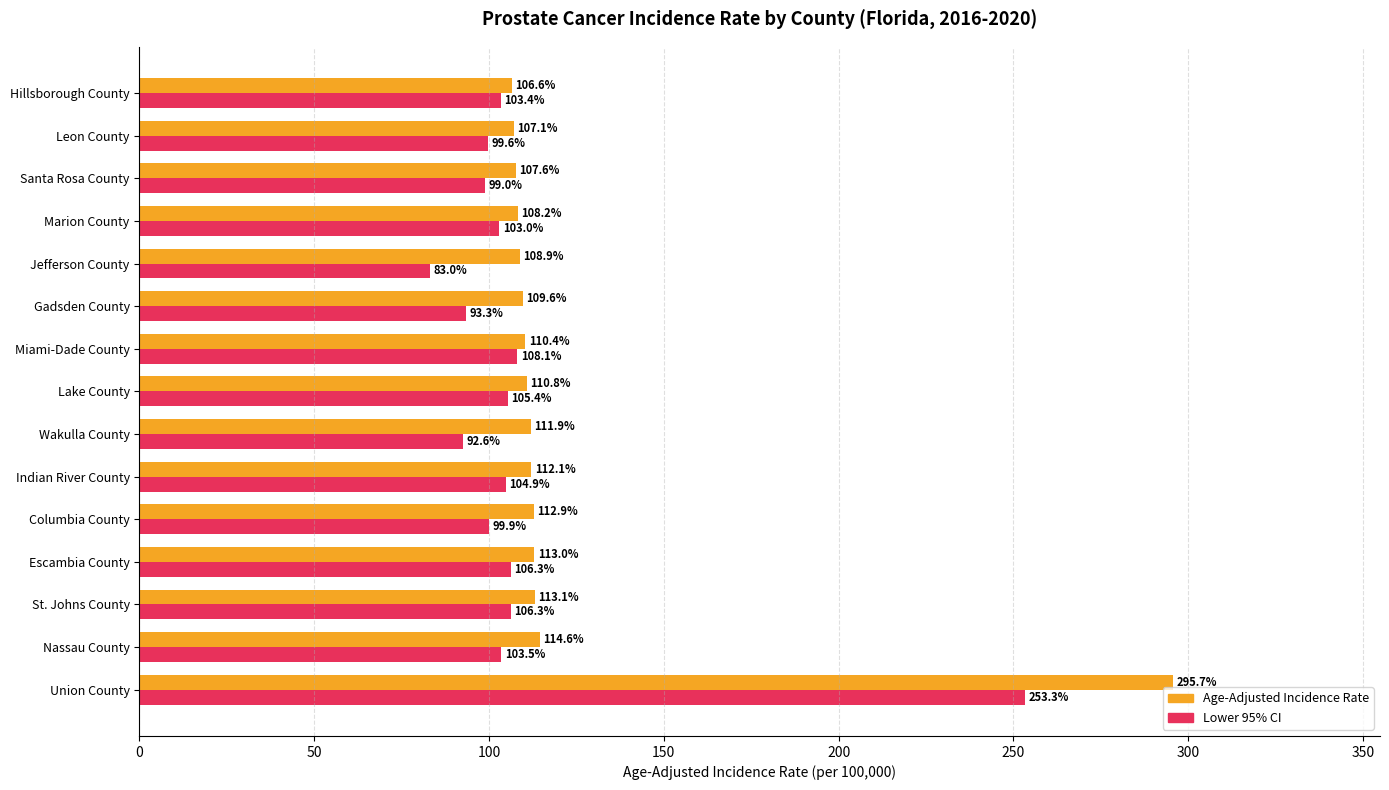

Which series has the widest spread of values?

Age-Adjusted Incidence Rate